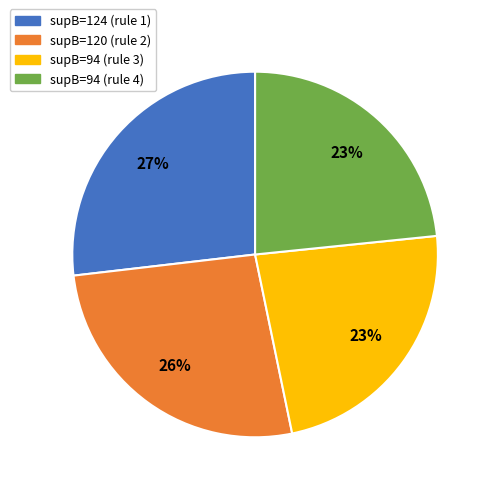

Is it true that supB=94 (rule 3) is 38% of the pie?

False